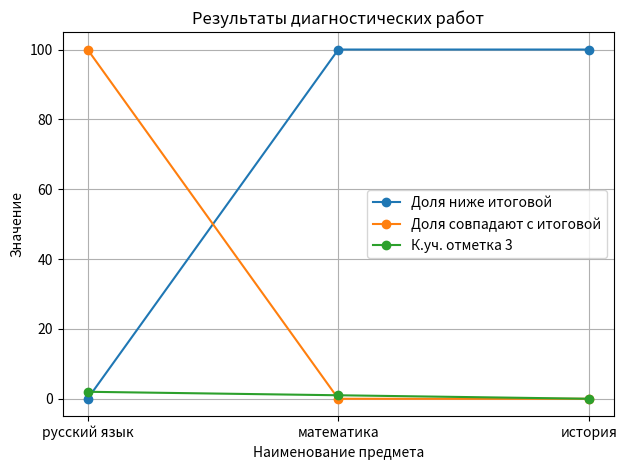

What is the average value of the Доля совпадают с итоговой series?

33